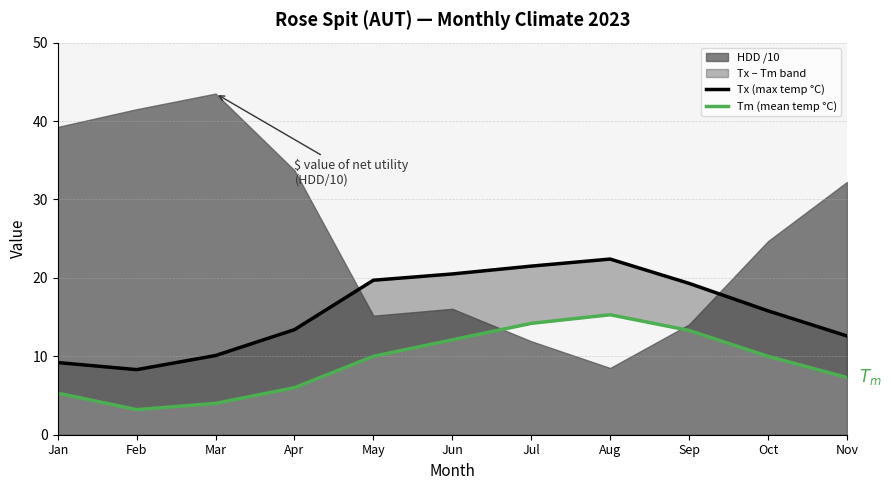

What is the average value of the Tm (mean temp °C) series?

9.2